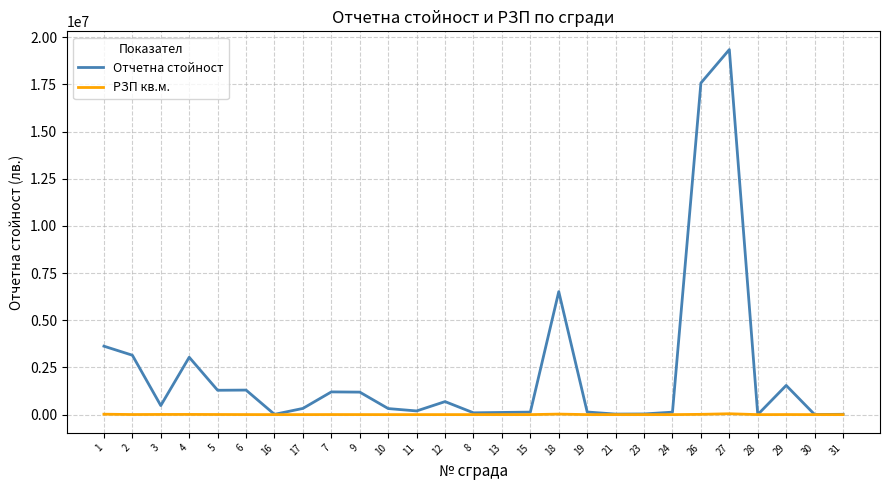

Where is the first local maximum for Отчетна стойност?

4